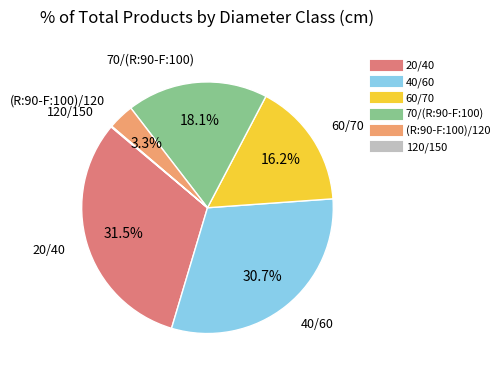

Is it true that (R:90-F:100)/120 is 3% of the pie?

True